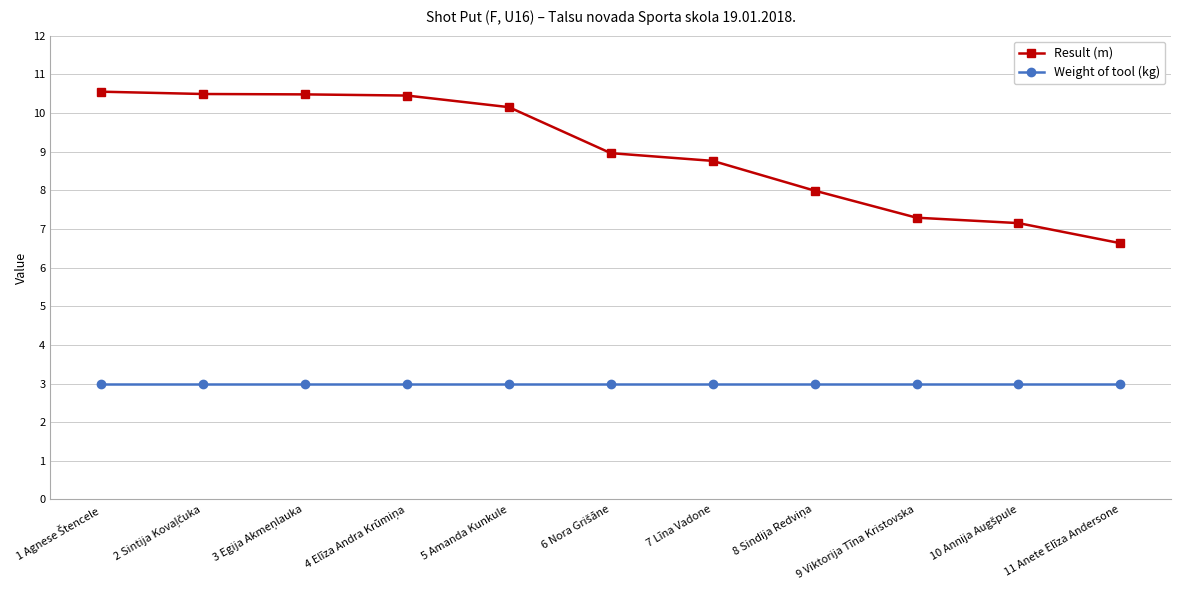

True or false: Result (m) and Weight of tool (kg) intersect in this chart.

False